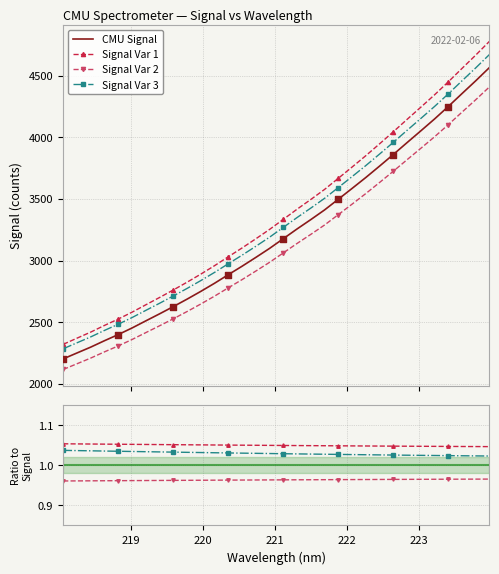

Which has a higher value, 220.1623 or 219.7801?

220.1623